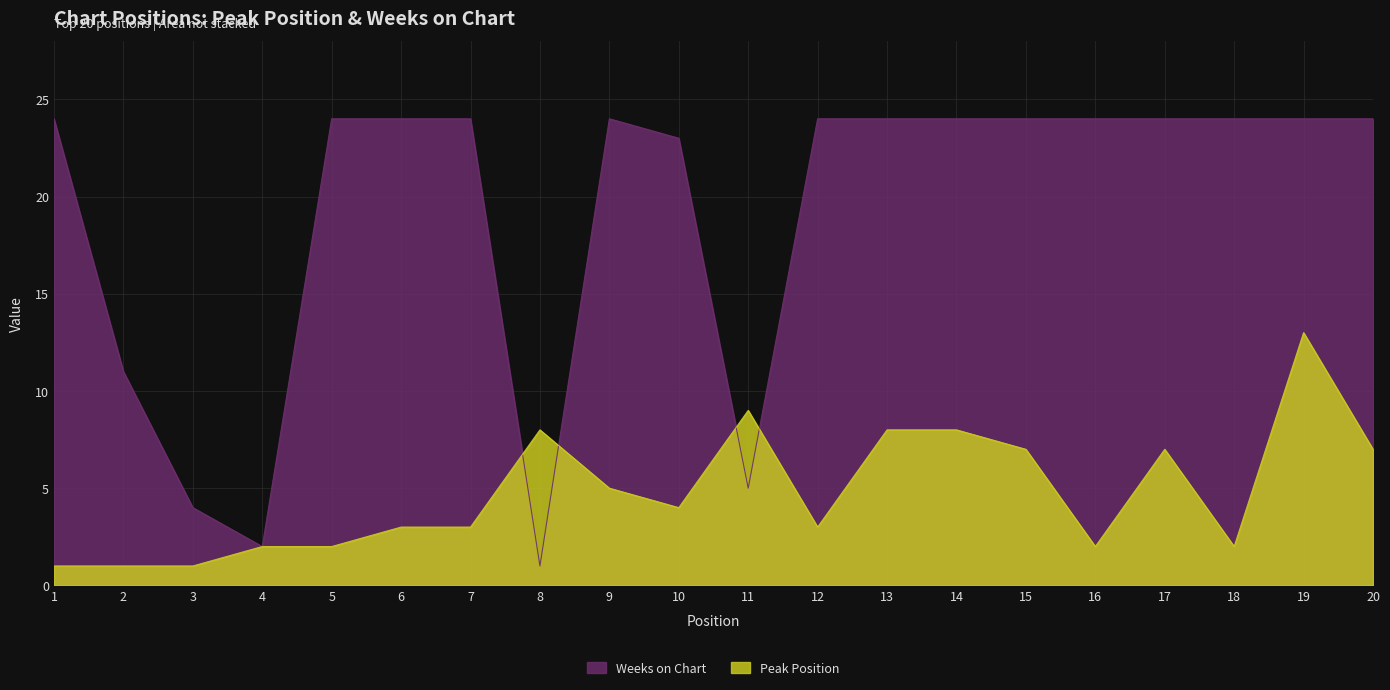

Rank the series by their maximum value, from lowest to highest.

Peak Position, Weeks on Chart